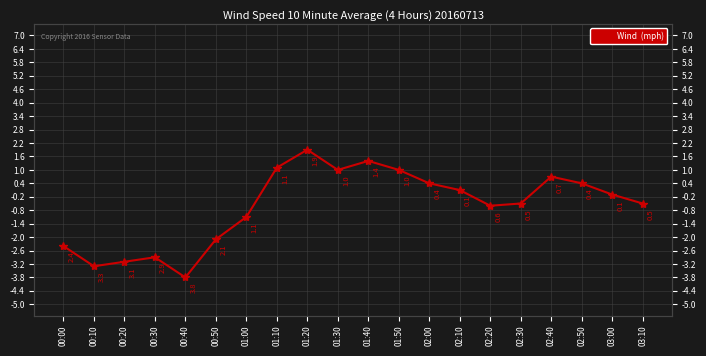

Between 00:00 and 01:30, which is larger?

01:30